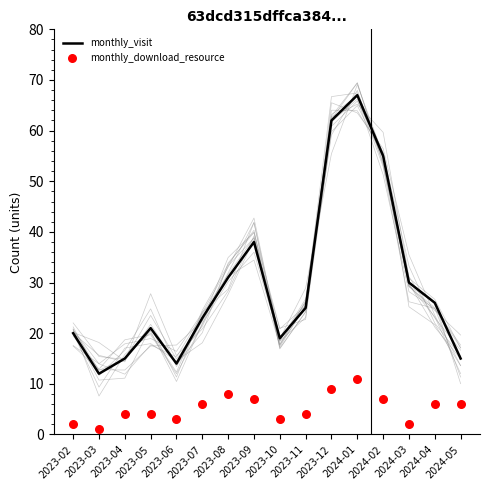

Is the value of monthly_visit at 2023-02 greater than the value of monthly_download_resource at 2023-08?

Yes